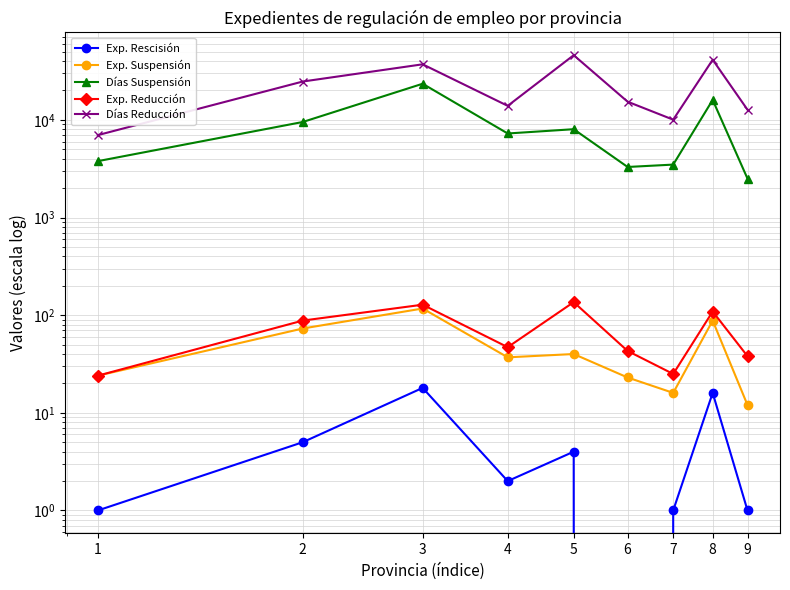

What is the greatest value displayed?

45934